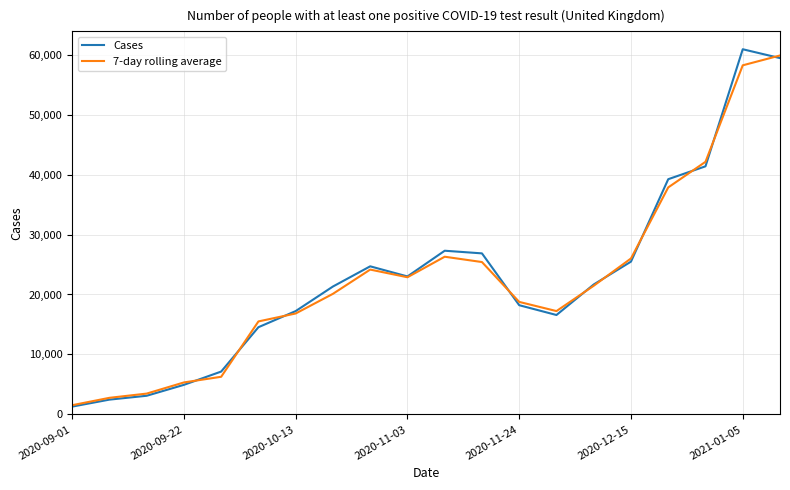

What is the maximum value for Cases?

60916.0